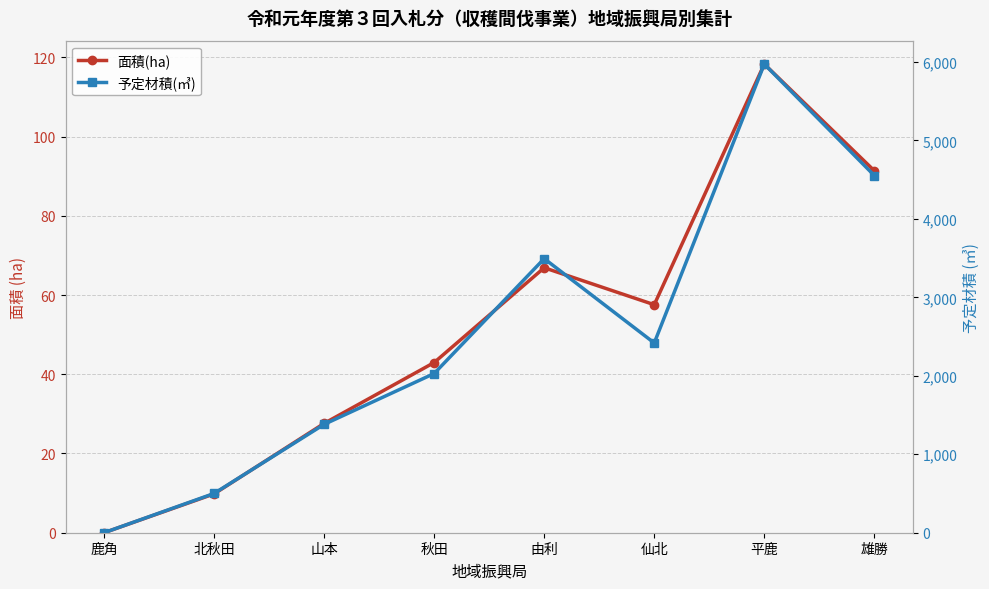

True or false: 予定材積(㎥) has more than 0 interior local peaks.

True